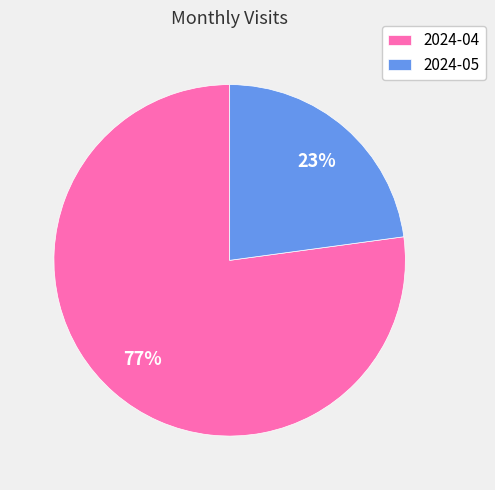

Which has a higher value, 2024-05 or 2024-04?

2024-04